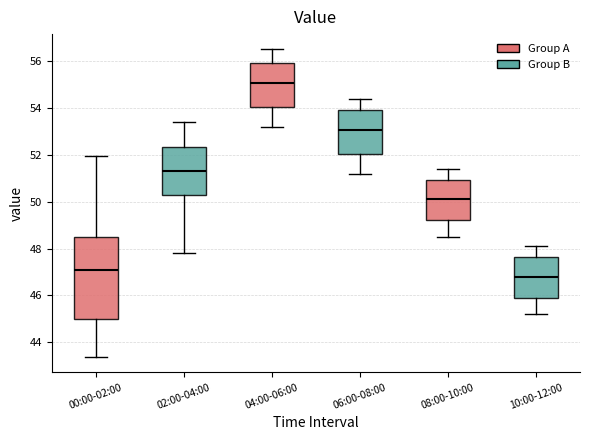

Which box's median line is the lowest?

10:00-12:00